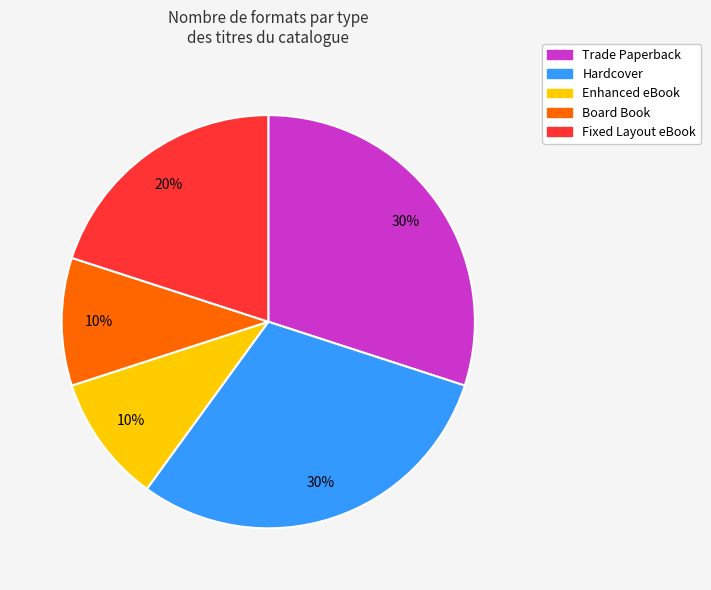

To the nearest percent, what is the difference between the Trade Paperback and Enhanced eBook slice percentages?

20%